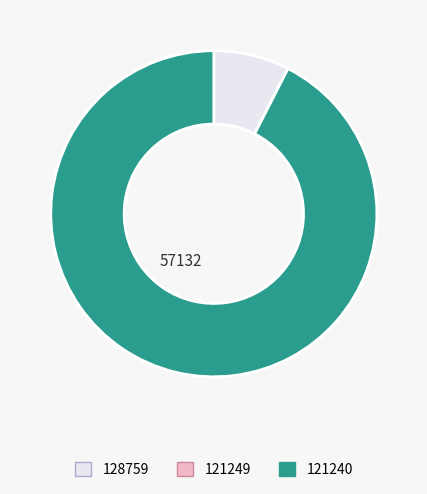

Is it true that 121240 is 92% of the pie?

True